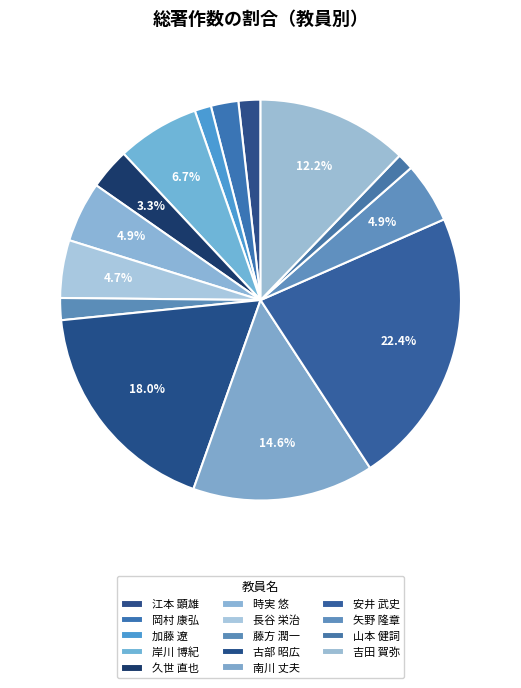

Is it true that 岸川 博紀 is 1% of the pie?

False